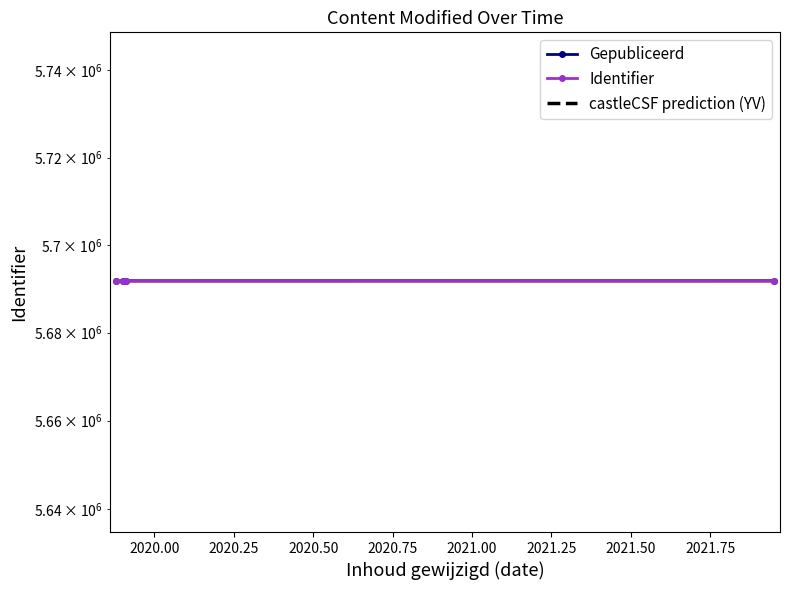

The value of Gepubliceerd at 2021-12-13 is 5691841. True or false?

True